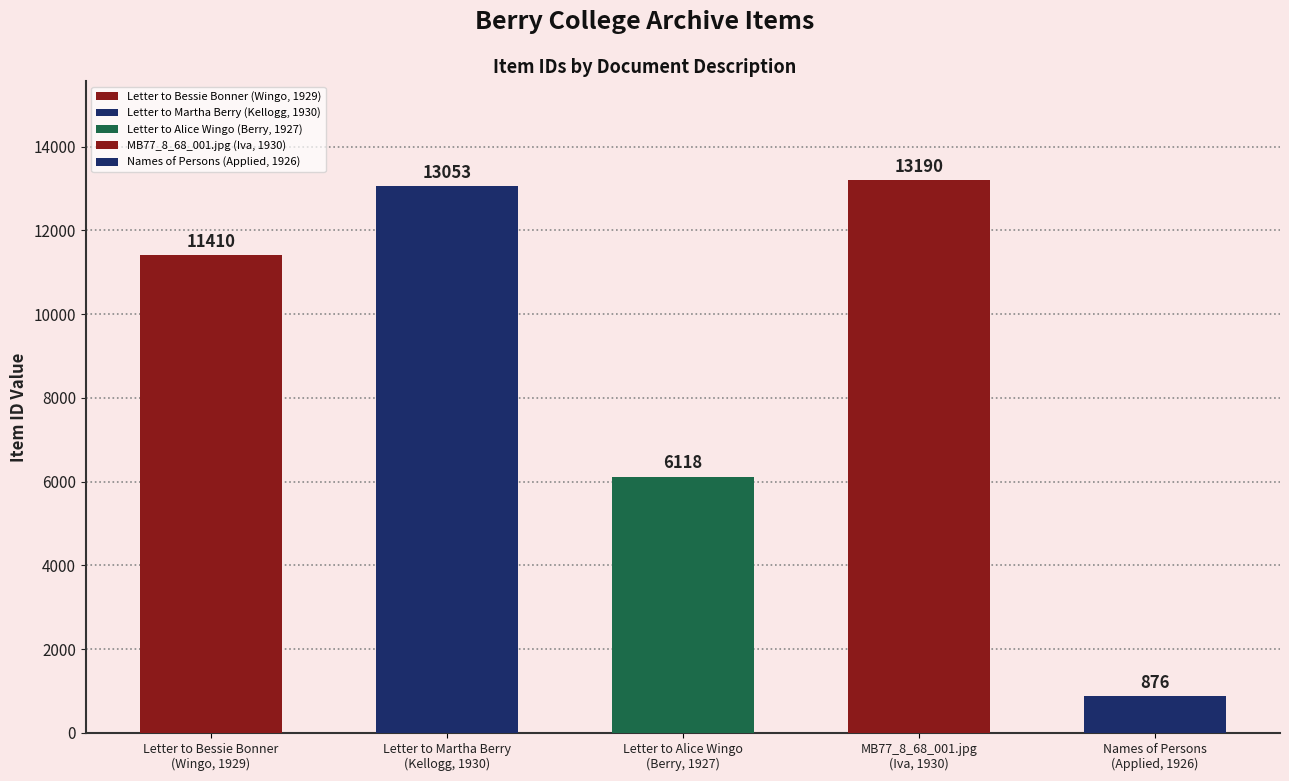

Rank the categories by value from lowest to highest.

Names of Persons
(Applied, 1926), Letter to Alice Wingo
(Berry, 1927), Letter to Bessie Bonner
(Wingo, 1929), Letter to Martha Berry
(Kellogg, 1930), MB77_8_68_001.jpg
(Iva, 1930)